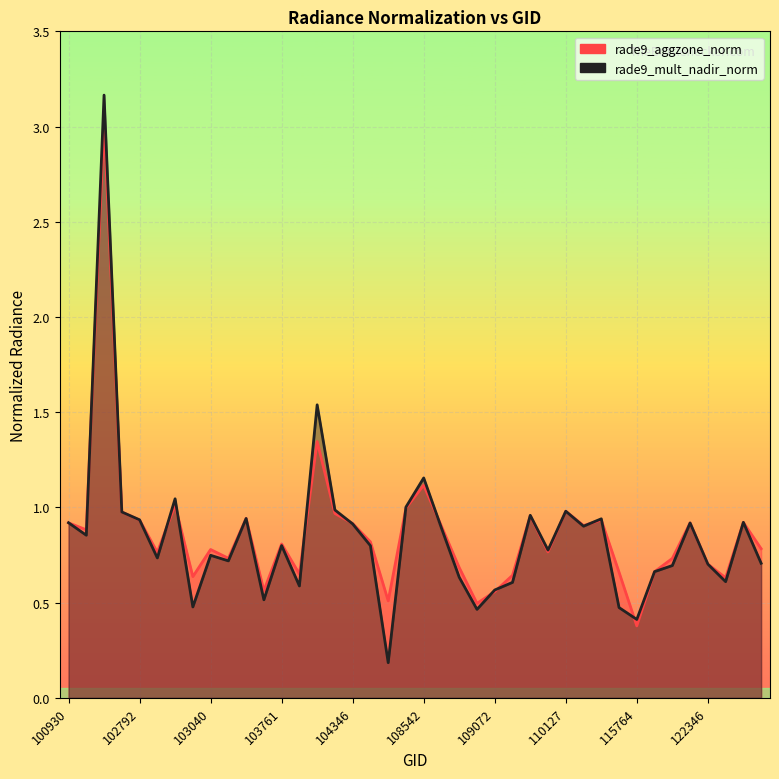

True or false: rade9_mult_nadir_norm has more than 2 points higher than both neighbors.

True